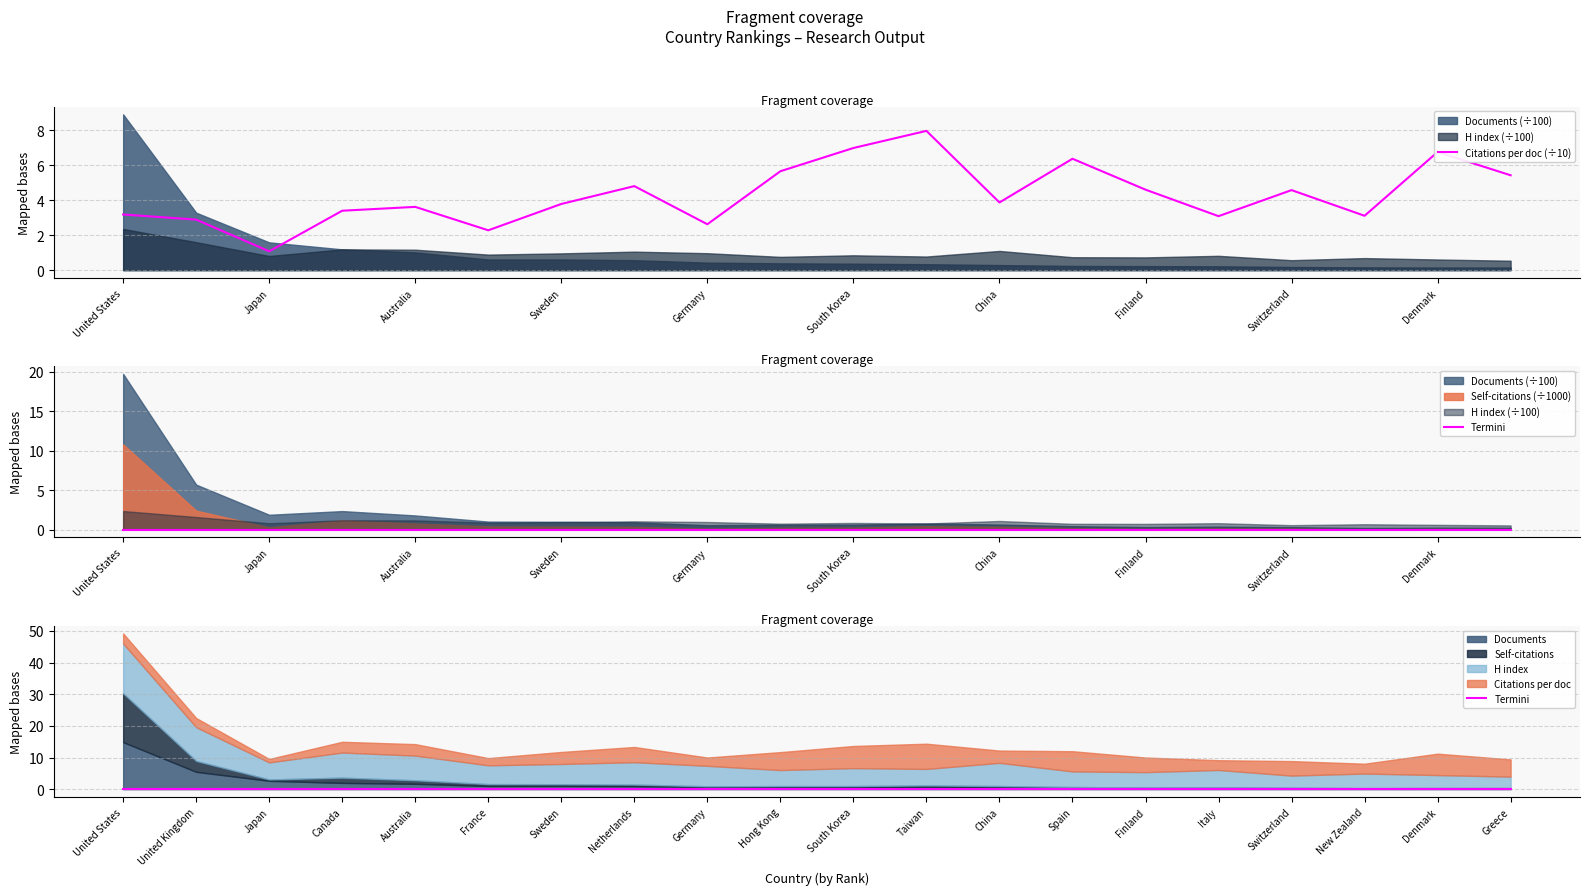

Is it true that Citations per doc (÷10) equals 6.8 at Denmark?

True